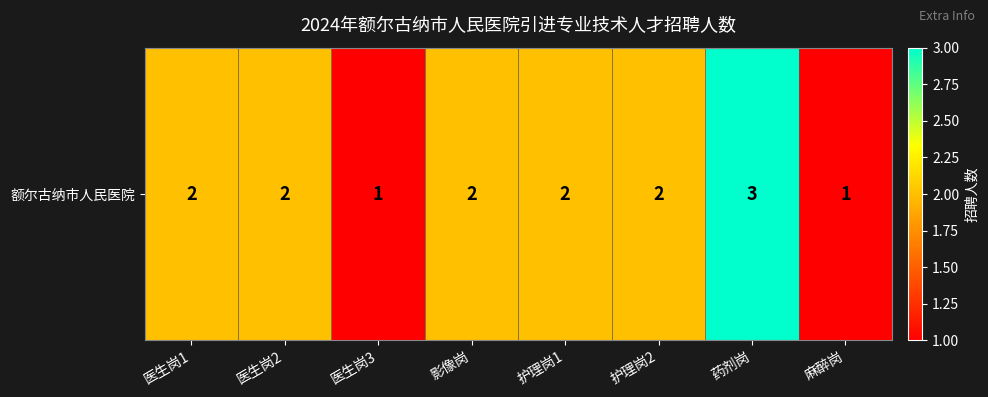

The value at 护理岗1 is 3. True or false?

False